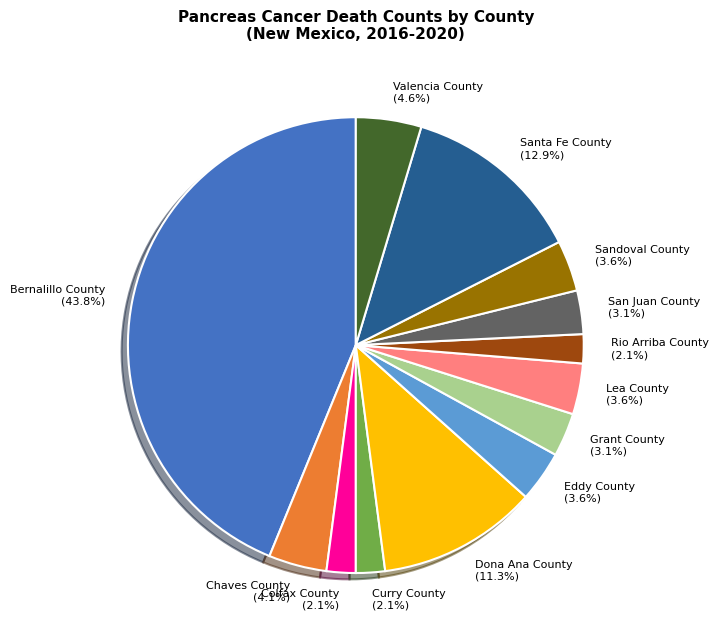

To the nearest percent, what is the combined percentage of Rio Arriba County and Santa Fe County?

15%